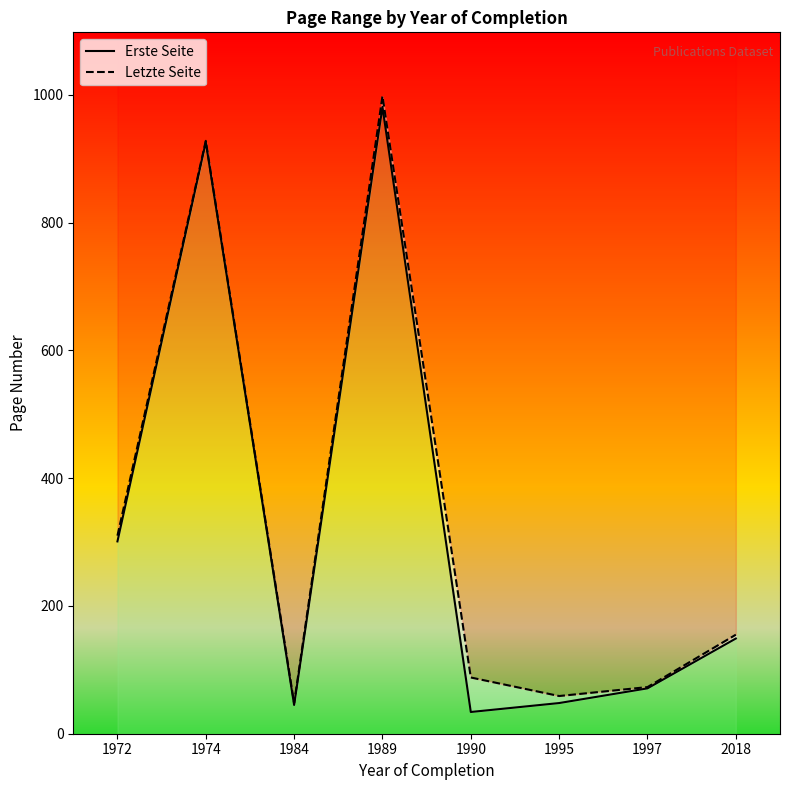

Rank the series at 1984 from lowest to highest value.

Erste Seite, Letzte Seite